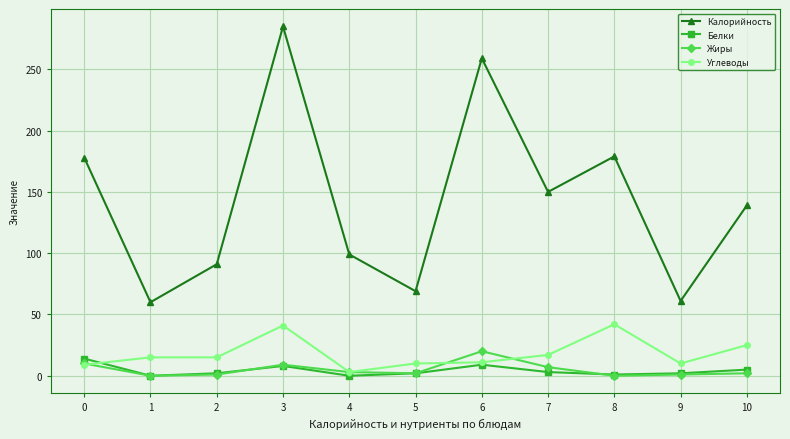

What is the greatest value displayed?

285